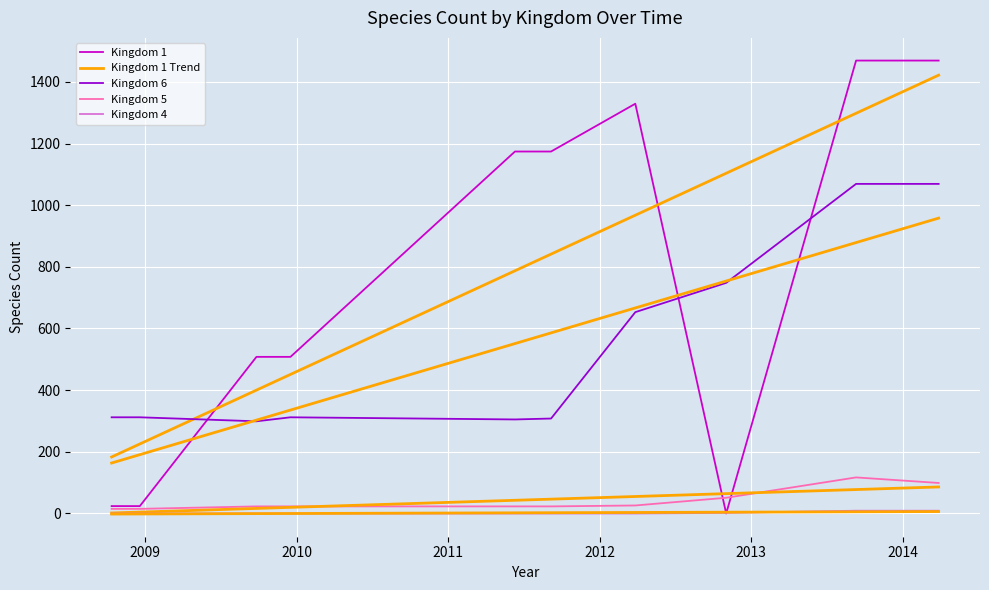

Reading right to left, list all the values displayed in this chart.

Kingdom 1: 1469.0	1469.0	0.0	1329.0	1174.0	1174.0	508.0	508.0	24.0	24.0
Kingdom 1 Trend: 1421.6	1298.0	1103.5	967.4	841.3	787.2	451.1	400.1	225.5	183.3
Kingdom 6: 1069.0	1069.0	748.0	653.0	308.0	305.0	312.0	299.0	312.0	312.0
Kingdom 5: 99.0	117.0	51.0	26.0	23.0	23.0	23.0	23.0	15.0	15.0
Kingdom 4: 9.0	9.0	2.0	0.0	0.0	0.0	0.0	0.0	0.0	0.0